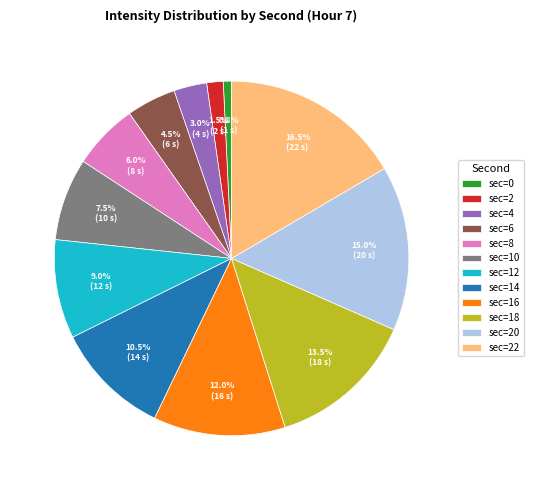

Is there any slice that represents more than half of the pie?

No